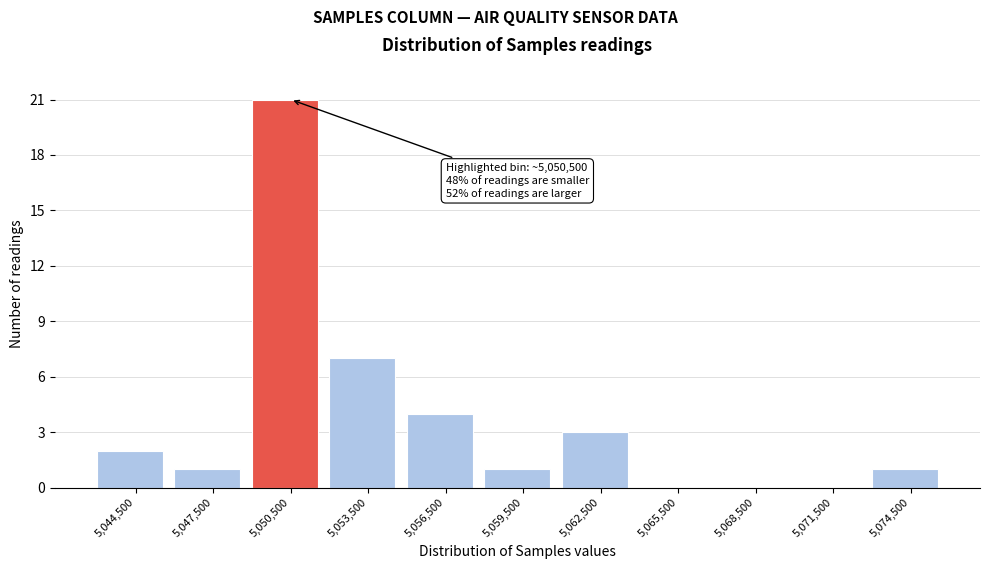

Which range on the x-axis has the tallest bar?

5049000 to 5052000